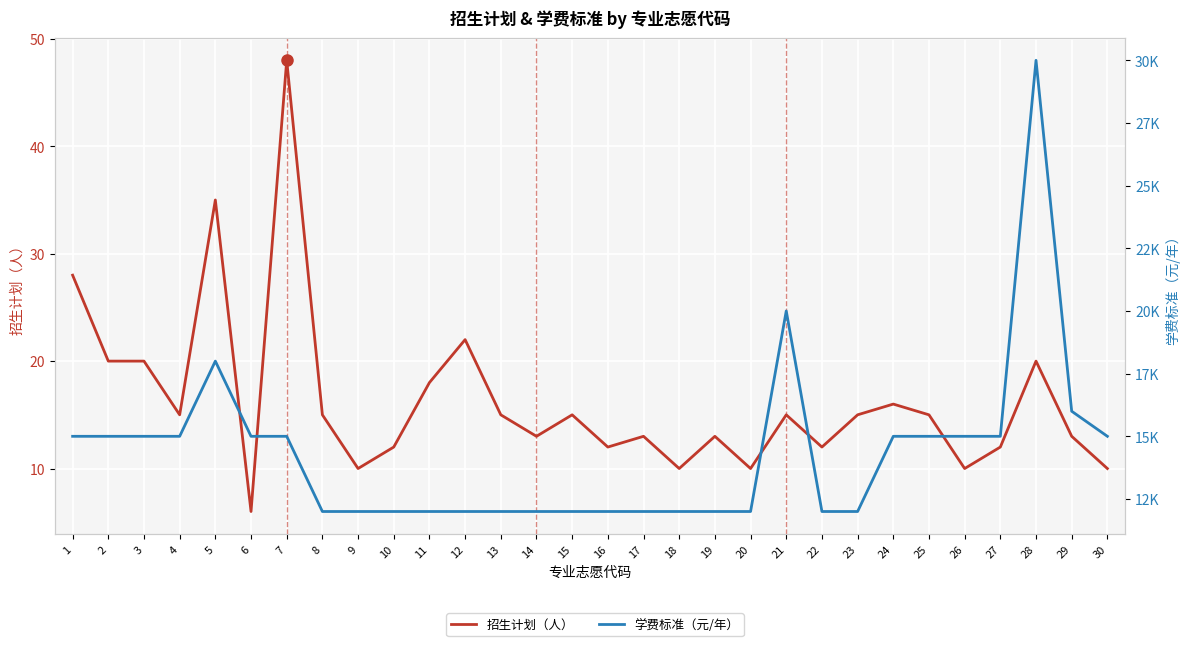

Reading left to right, list all the values displayed in this chart.

招生计划（人）: 28	20	20	15	35	6	48	15	10	12	18	22	15	13	15	12	13	10	13	10	15	12	15	16	15	10	12	20	13	10
学费标准（元/年）: 15000	15000	15000	15000	18000	15000	15000	12000	12000	12000	12000	12000	12000	12000	12000	12000	12000	12000	12000	12000	20000	12000	12000	15000	15000	15000	15000	30000	16000	15000